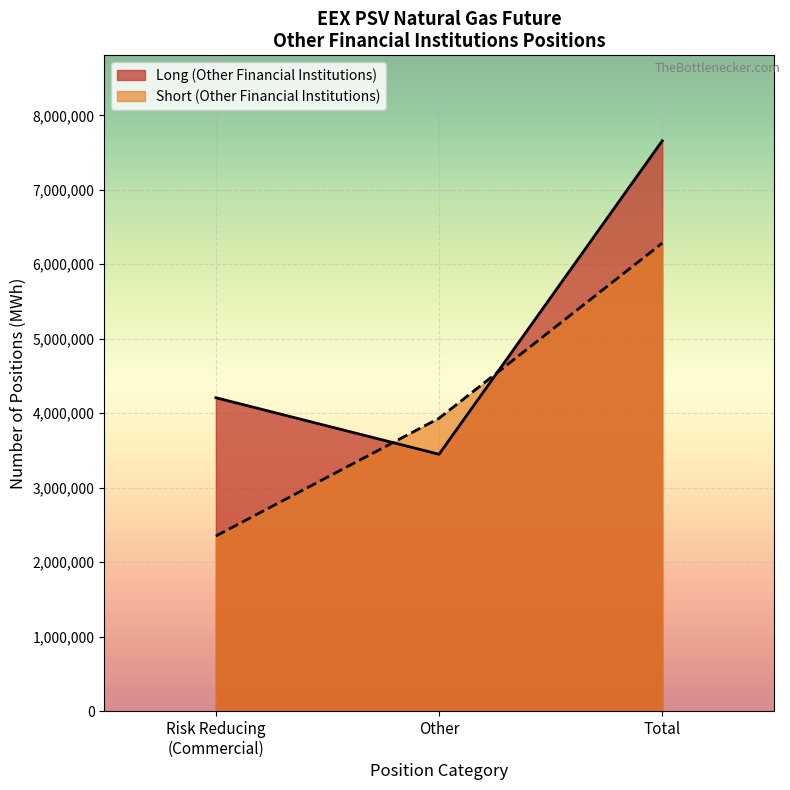

Is it true that the value at Total is 10854860?

False